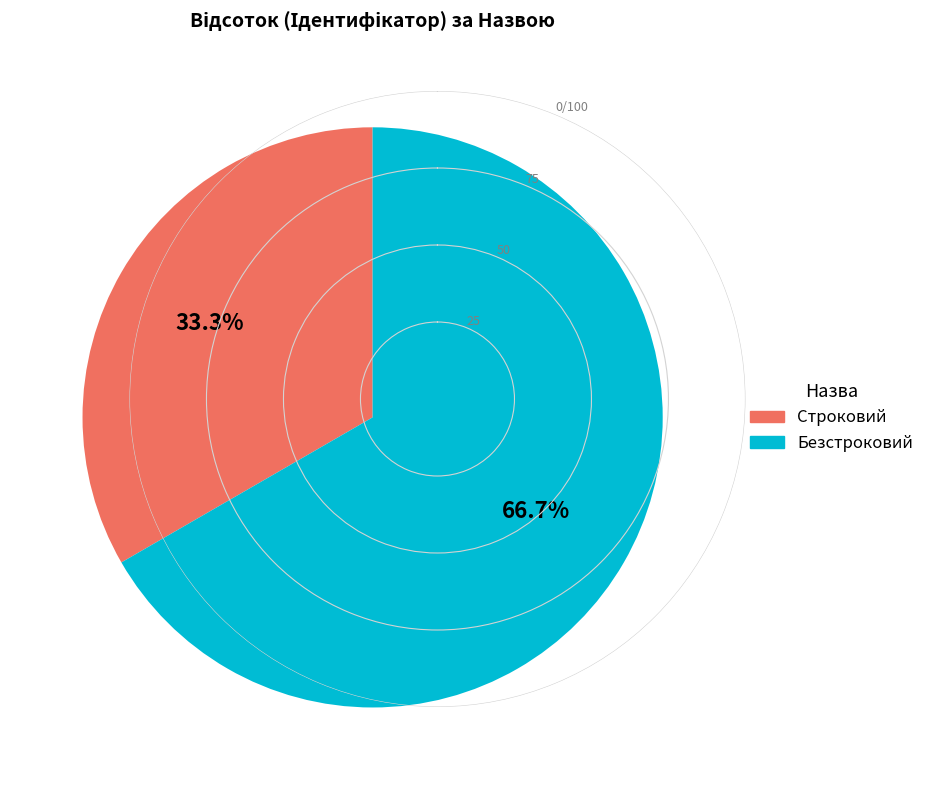

To the nearest percent, what is the average slice percentage?

50%